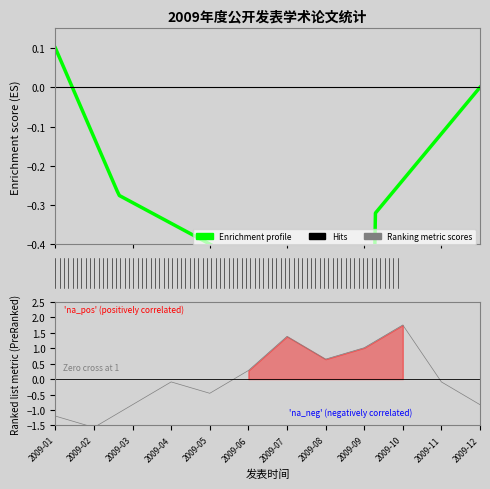

What is the change in value from 2009-06 to 2009-09?

+0.7